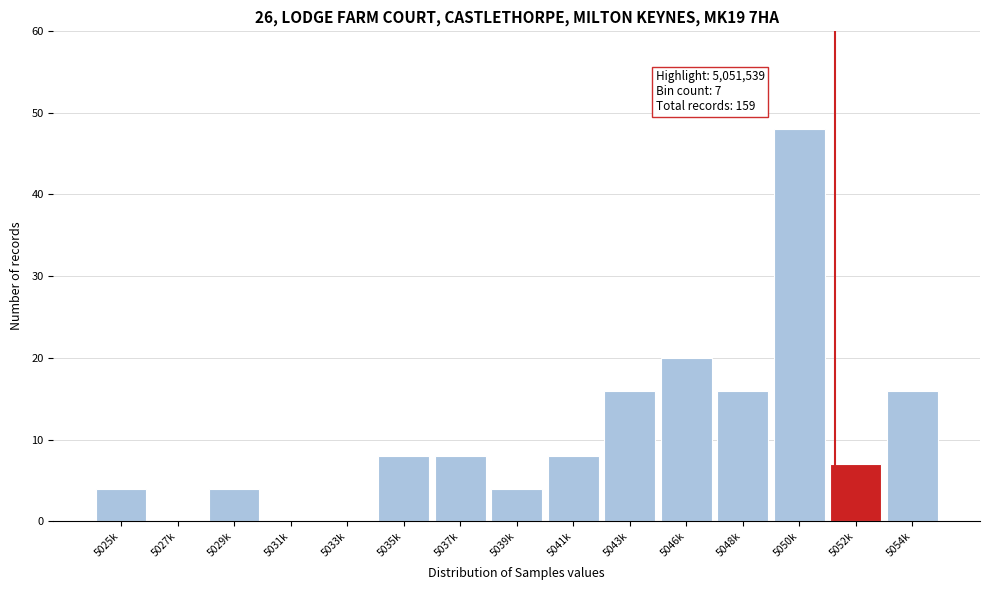

Reading right to left, extract all data points from this chart.

5054k=16	5052k=7	5050k=48	5048k=16	5046k=20	5043k=16	5041k=8	5039k=4	5037k=8	5035k=8	5033k=0	5031k=0	5029k=4	5027k=0	5025k=4